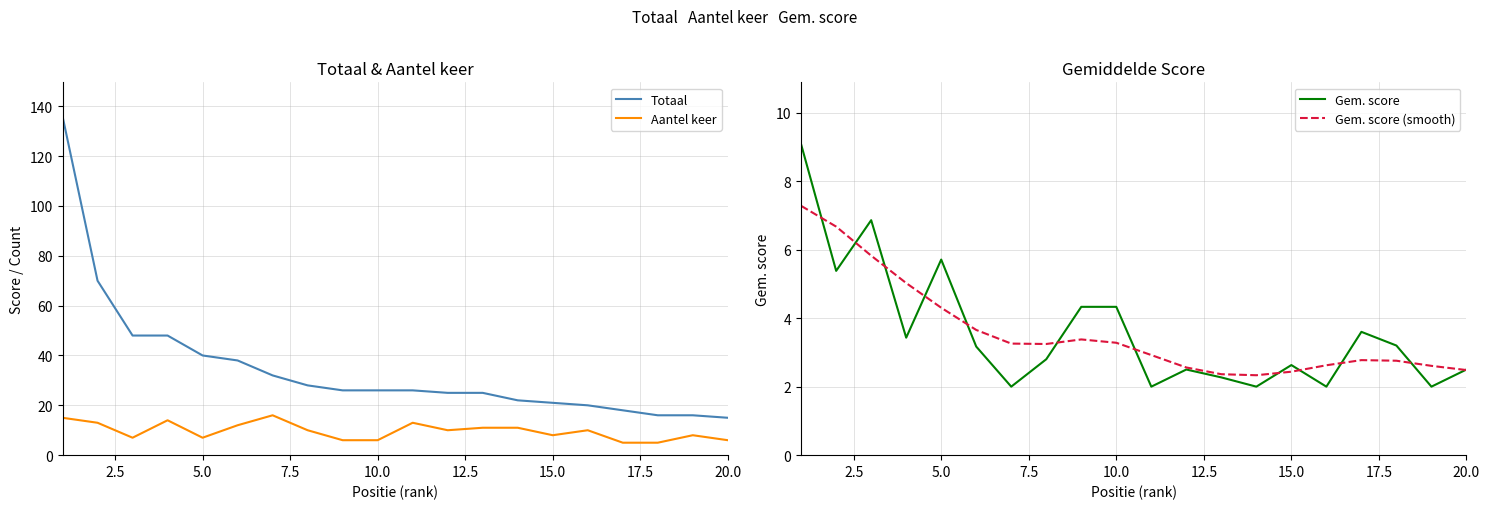

Is it true that Aantel keer equals 2 at 5.0?

False